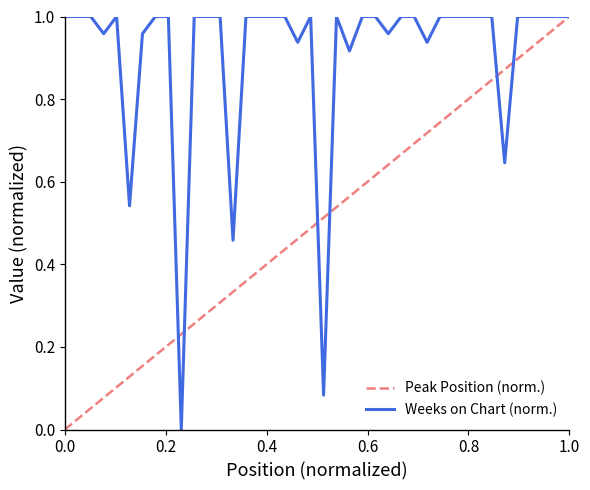

Is it true that the value at 0.0 is 1.0?

True